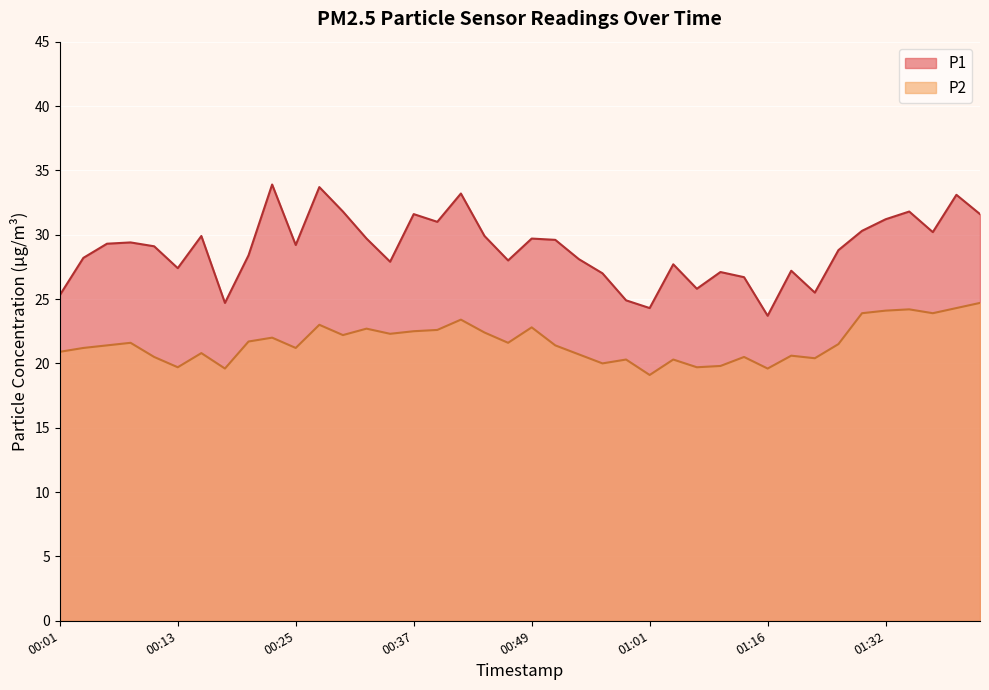

Which series changed the most between 00:22 and 01:29?

P1